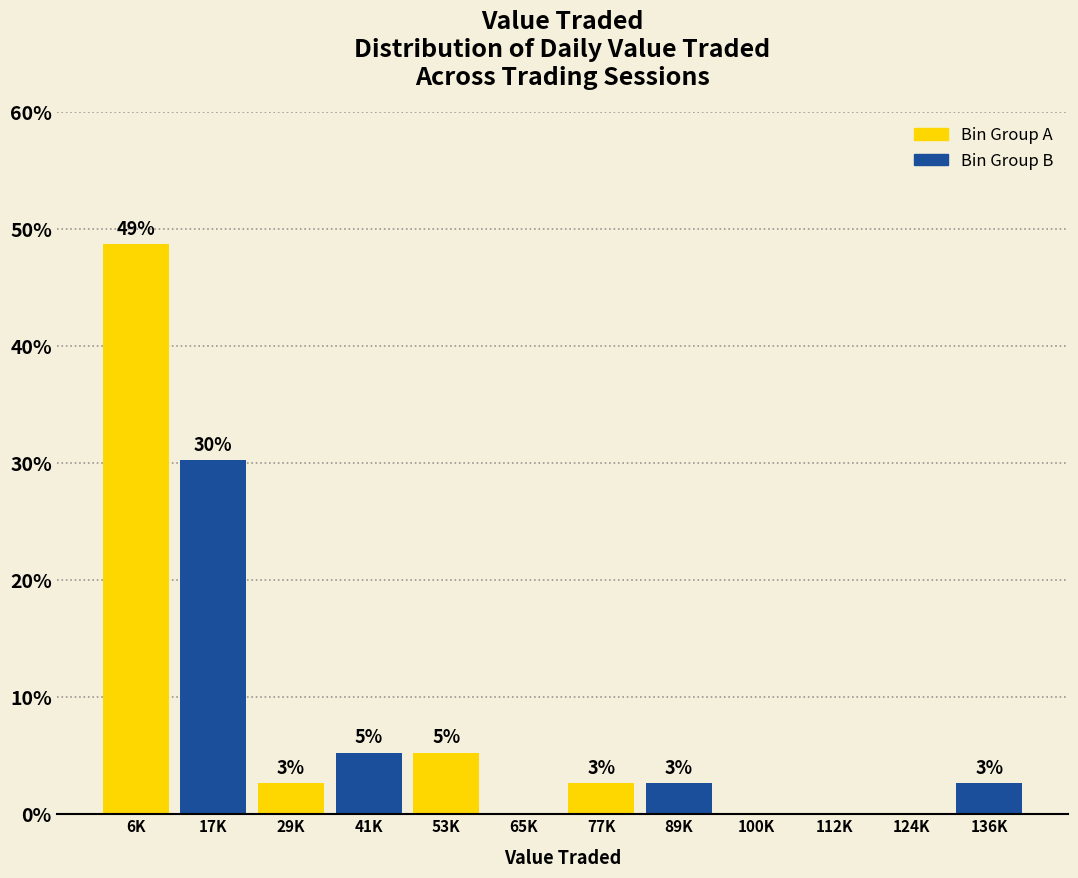

Are the bars horizontal?

No